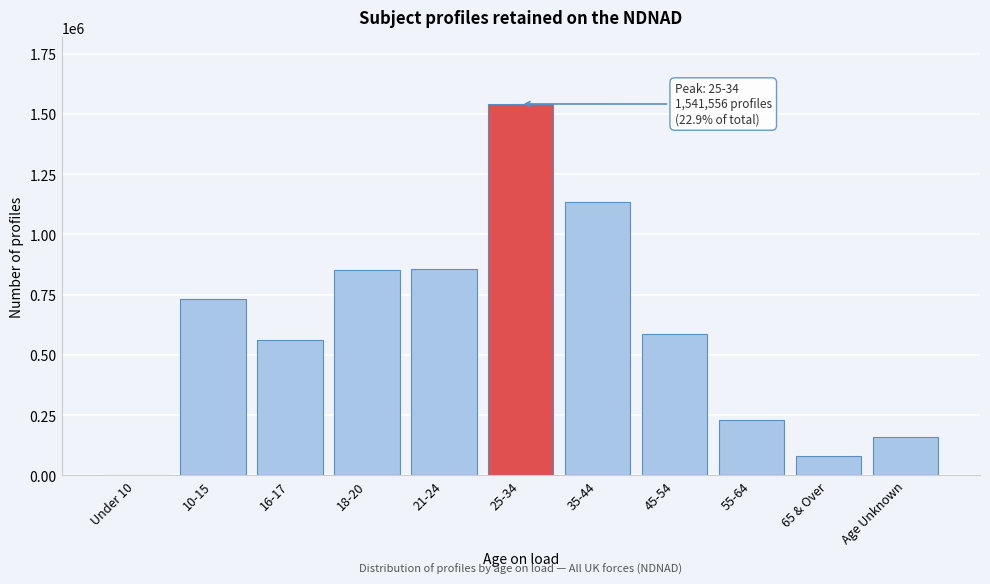

Is it true that the value at 45-54 is 1004004?

False